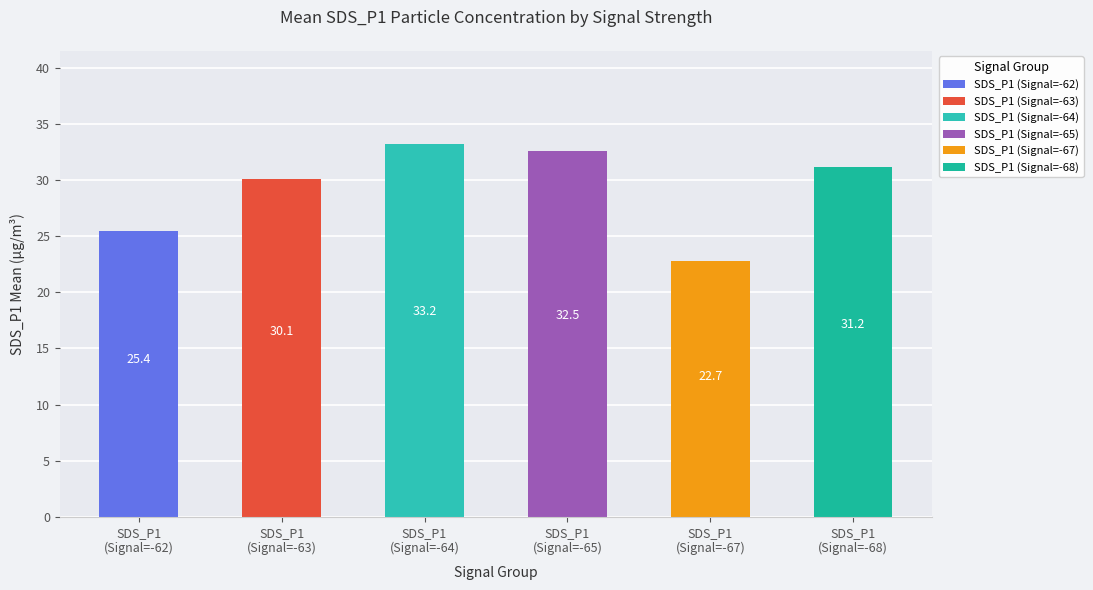

The value at SDS_P1
(Signal=-65) is 20.1. True or false?

False